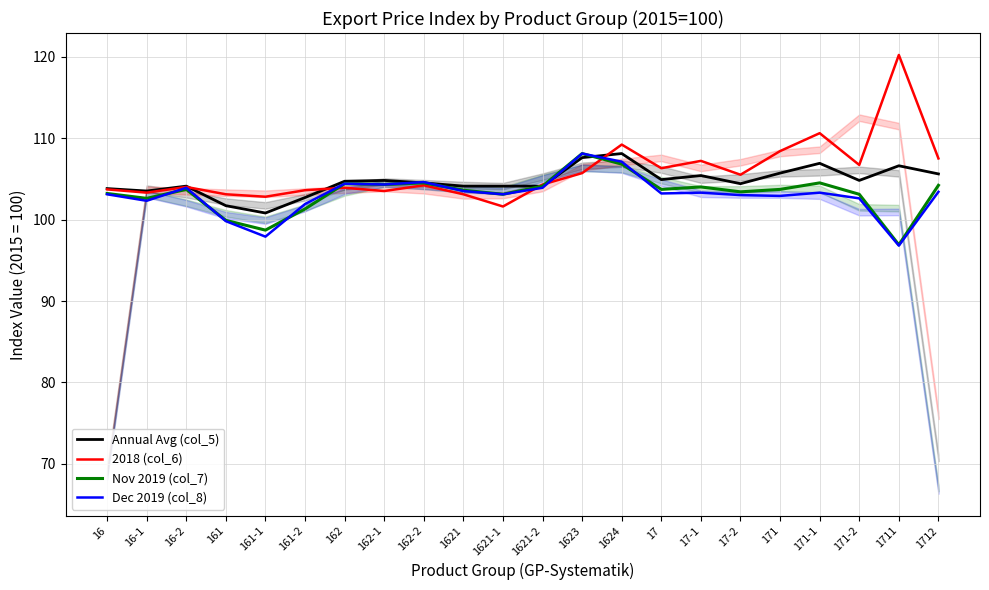

What are all the series names shown in the legend?

Annual Avg (col_5), 2018 (col_6), Nov 2019 (col_7), Dec 2019 (col_8)